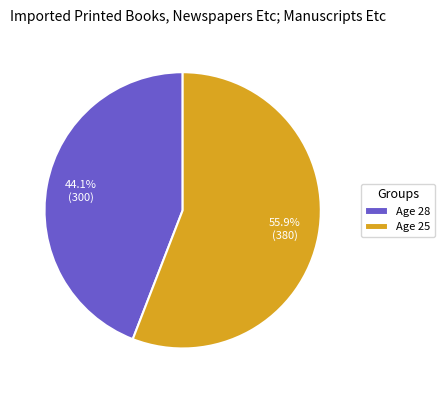

What is the smallest slice in the pie chart?

Age 28